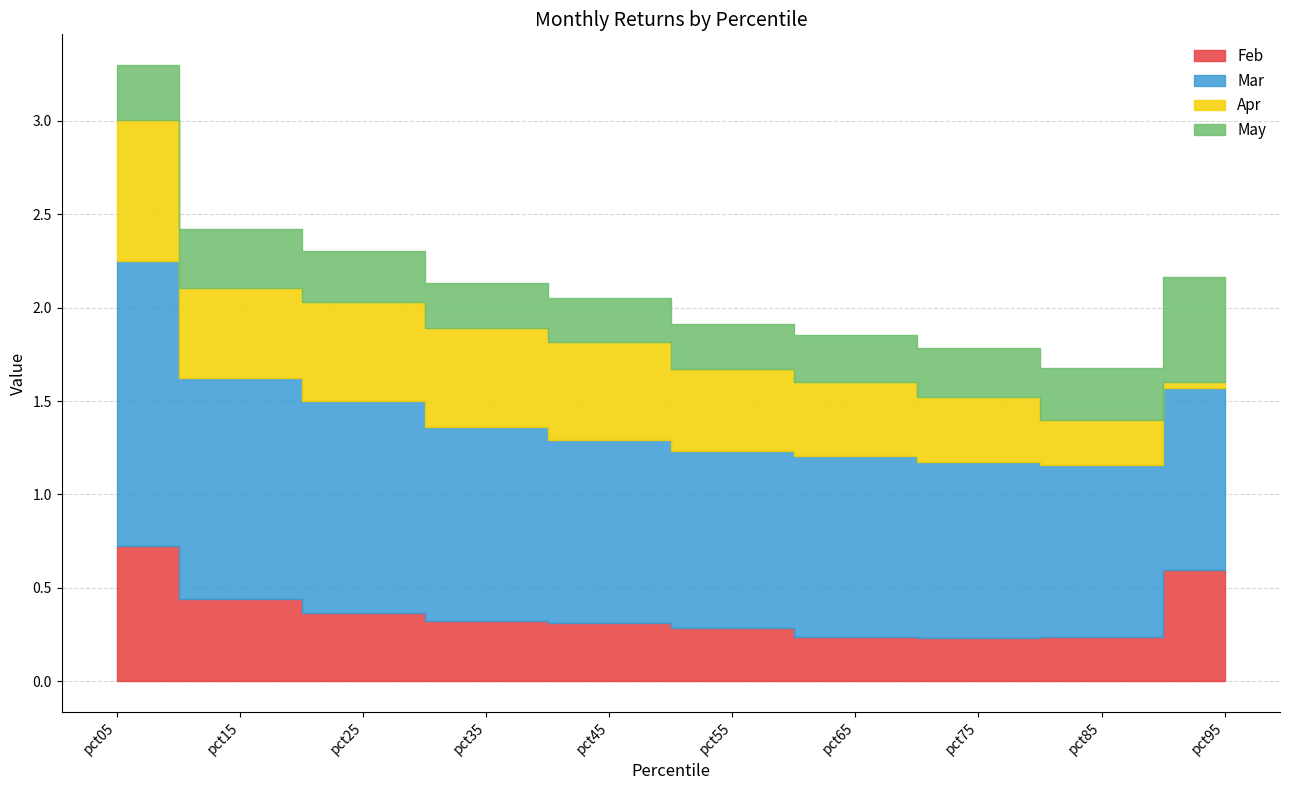

Reading right to left, transcribe all the data shown in this chart.

Feb: pct95=0.6	pct85=0.2	pct75=0.2	pct65=0.2	pct55=0.3	pct45=0.3	pct35=0.3	pct25=0.4	pct15=0.4	pct05=0.7
Mar: pct95=1.0	pct85=0.9	pct75=0.9	pct65=1.0	pct55=0.9	pct45=1.0	pct35=1.0	pct25=1.1	pct15=1.2	pct05=1.5
Apr: pct95=0.0	pct85=0.2	pct75=0.3	pct65=0.4	pct55=0.4	pct45=0.5	pct35=0.5	pct25=0.5	pct15=0.5	pct05=0.8
May: pct95=0.6	pct85=0.3	pct75=0.3	pct65=0.3	pct55=0.2	pct45=0.2	pct35=0.2	pct25=0.3	pct15=0.3	pct05=0.3